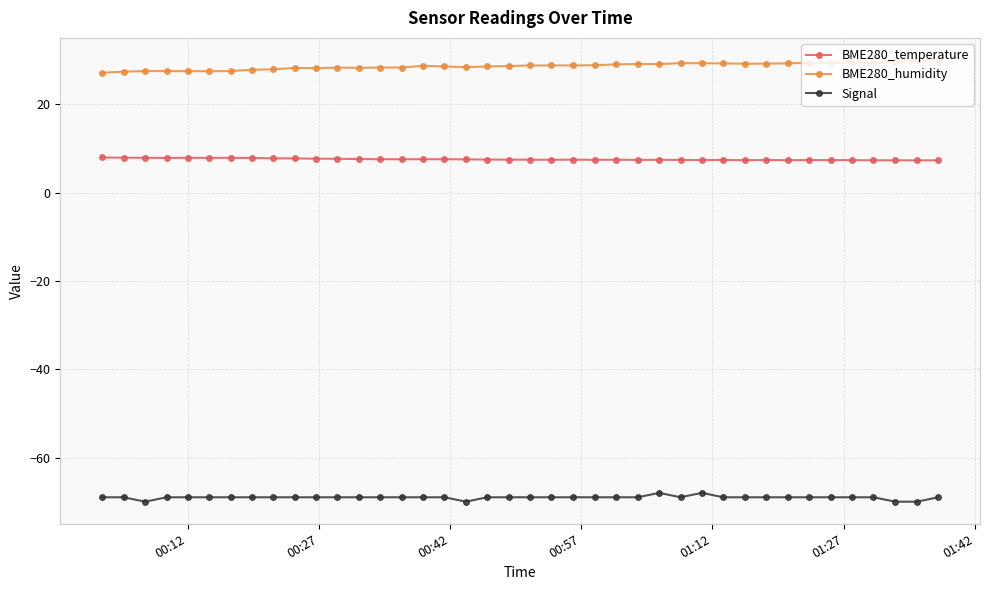

What is the smallest value displayed?

-70.0